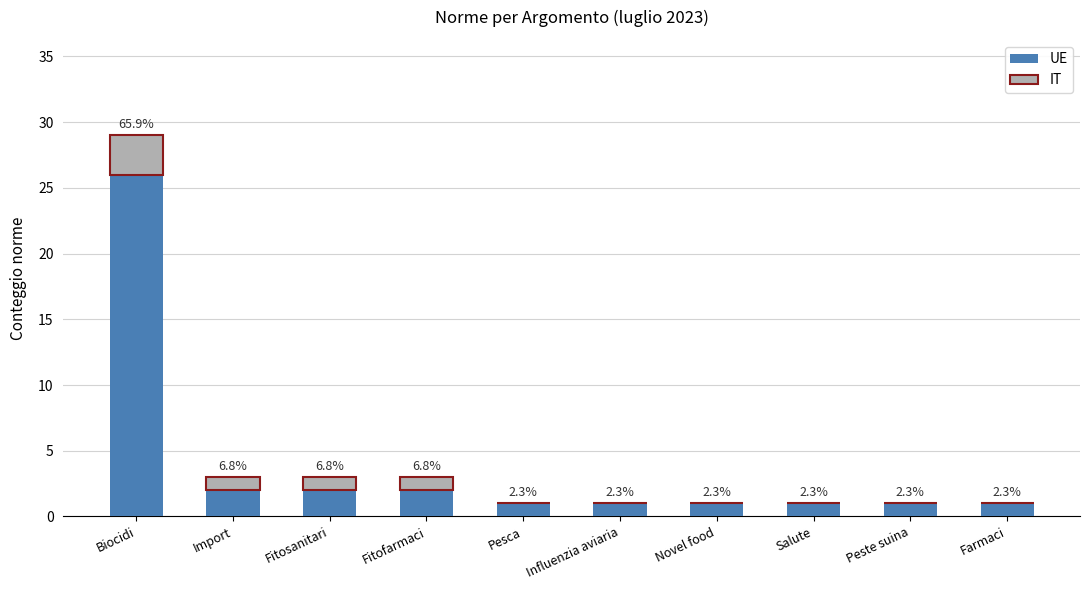

Does the chart contain stacked bars?

Yes